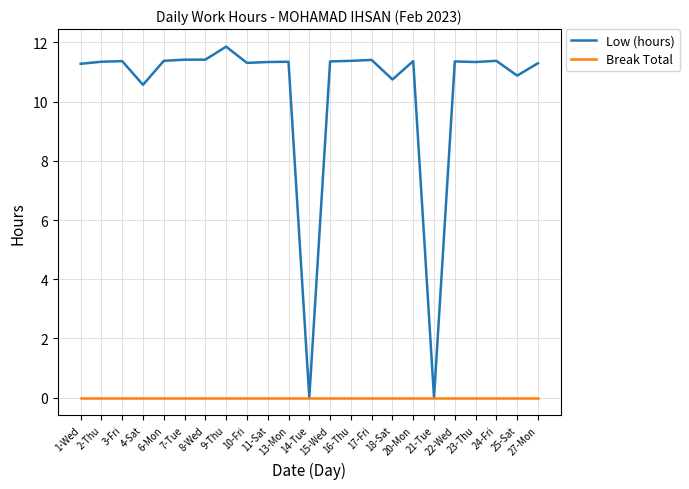

List the series in order of their peak value, highest first.

Low (hours), Break Total